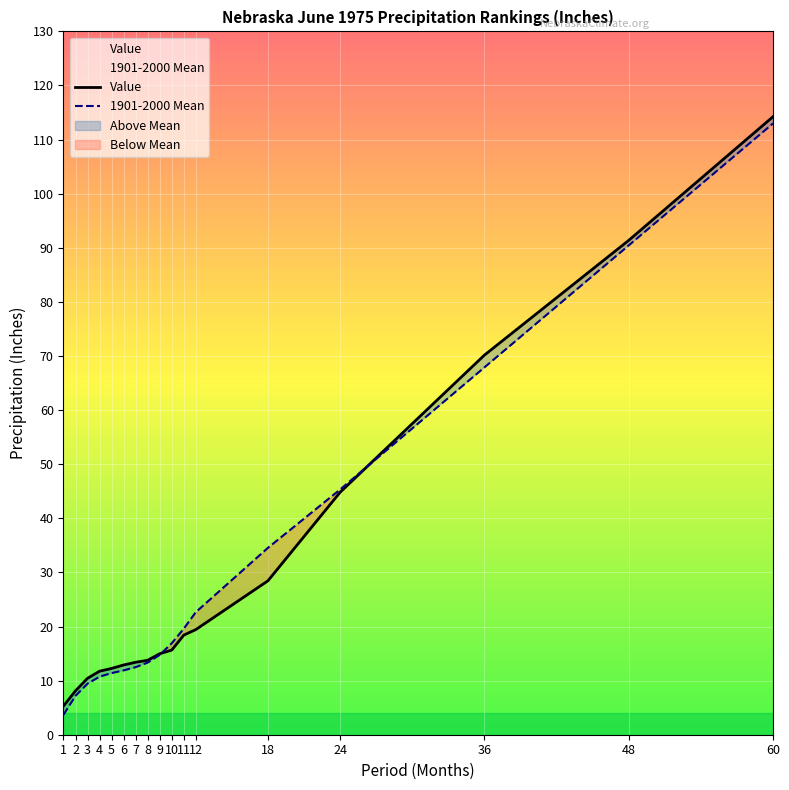

Which category has the lowest value across all series?

1